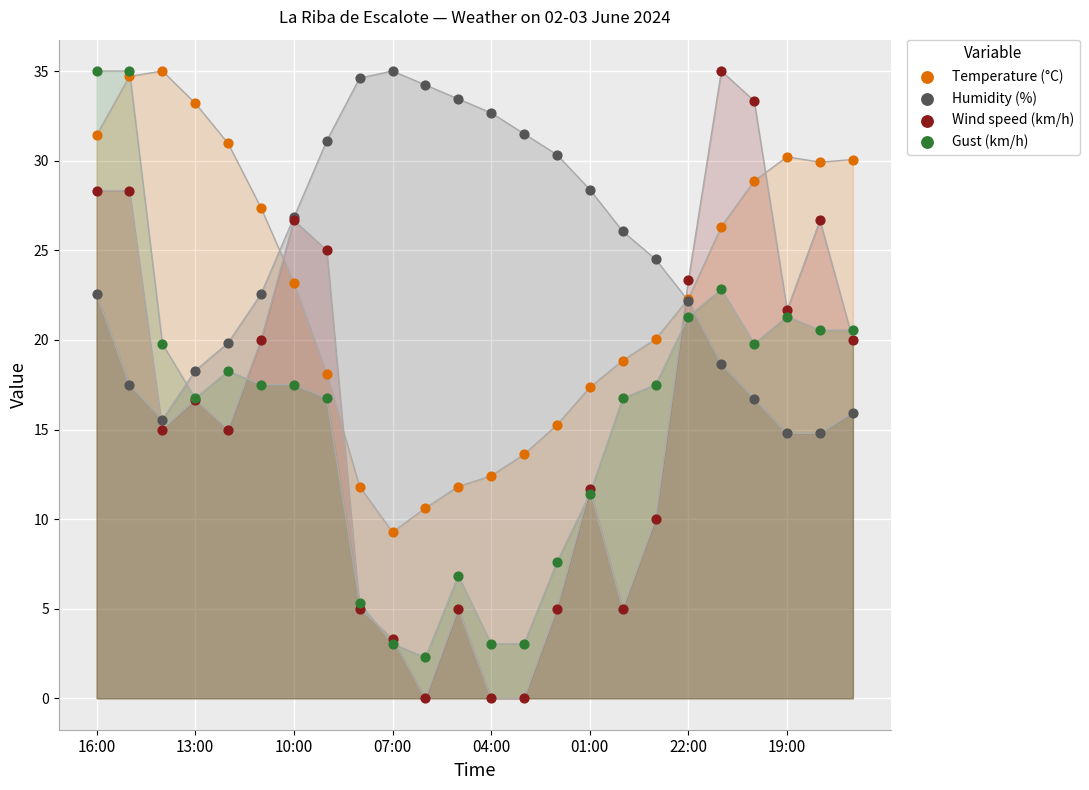

Which series contains the lowest Y value?

Wind speed (km/h)